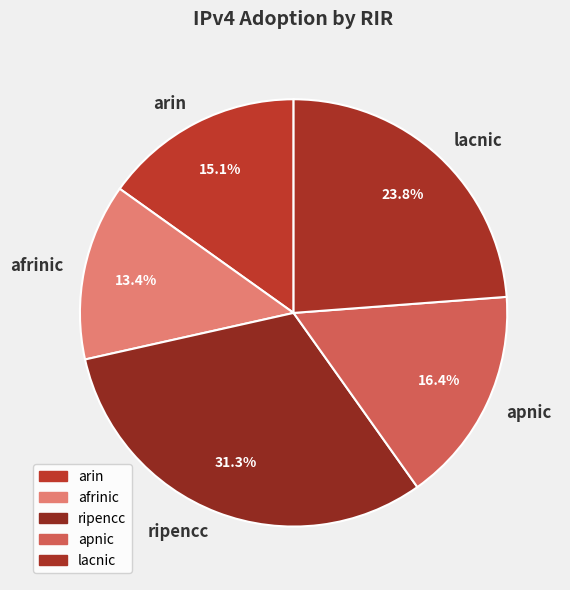

To the nearest percent, what portion does ripencc represent?

31%